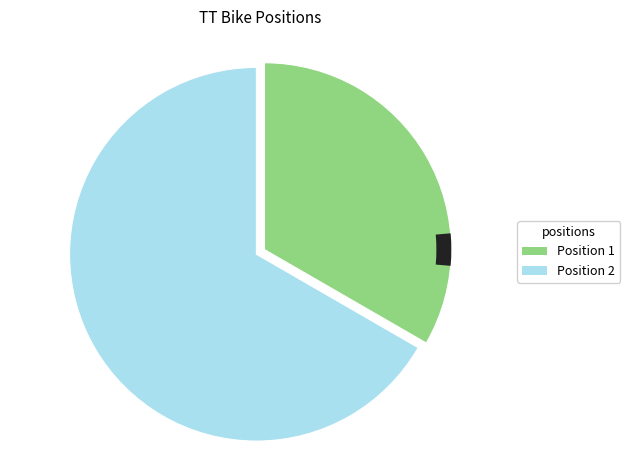

What portion of the pie excludes David Phillipson & Mrs Amanda Phillipson?

33.3%